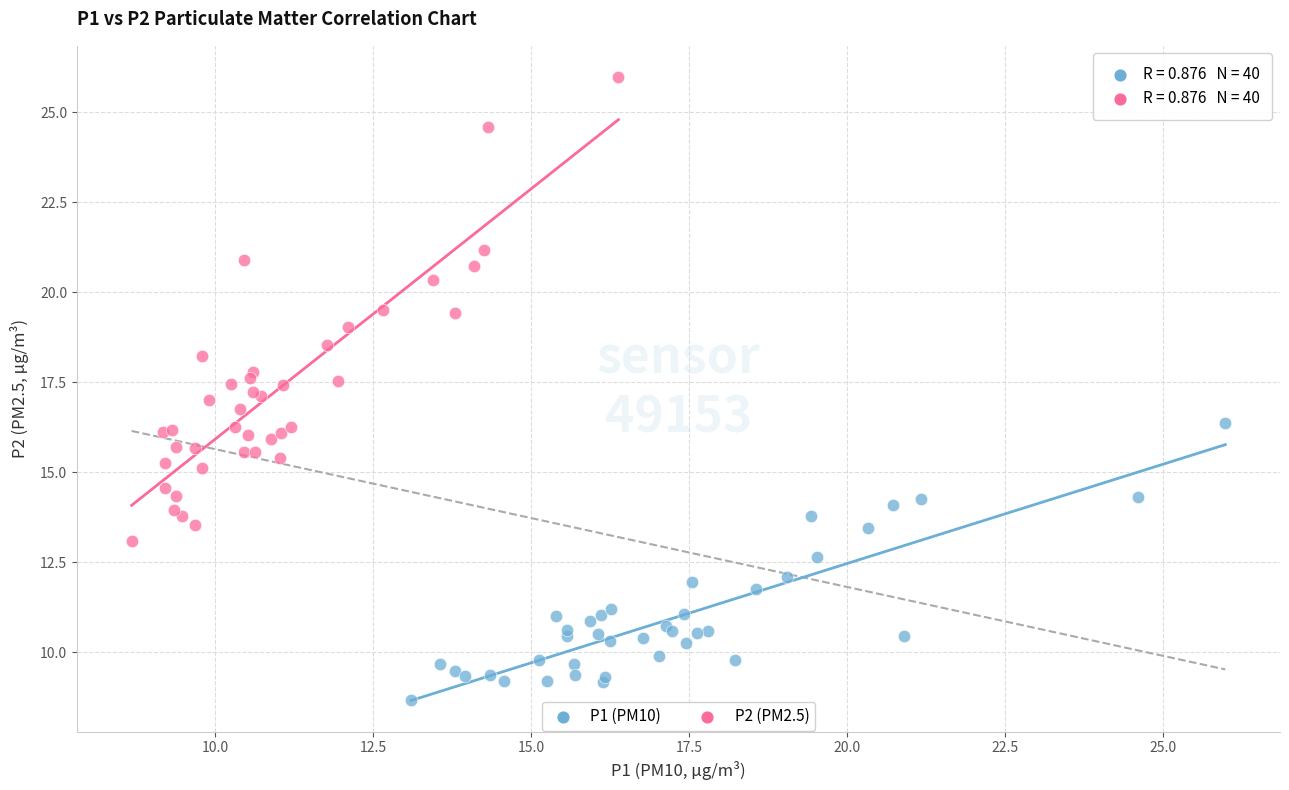

What are all the series names shown in the legend?

P1 (PM10), P2 (PM2.5)